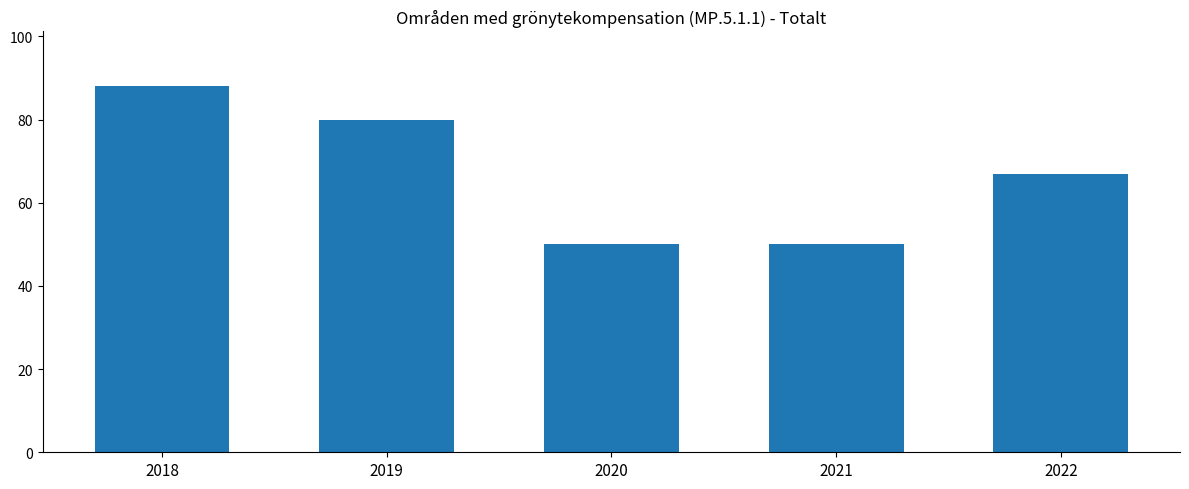

What is the value of the 2nd bar from the left?

80